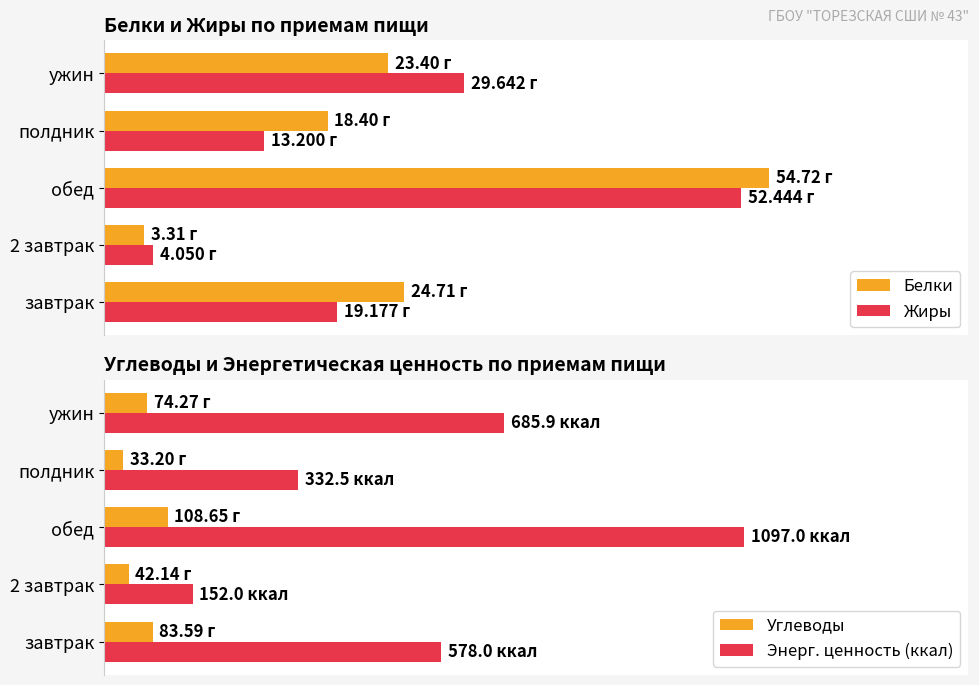

What is the sum of all Жиры values?

118.5